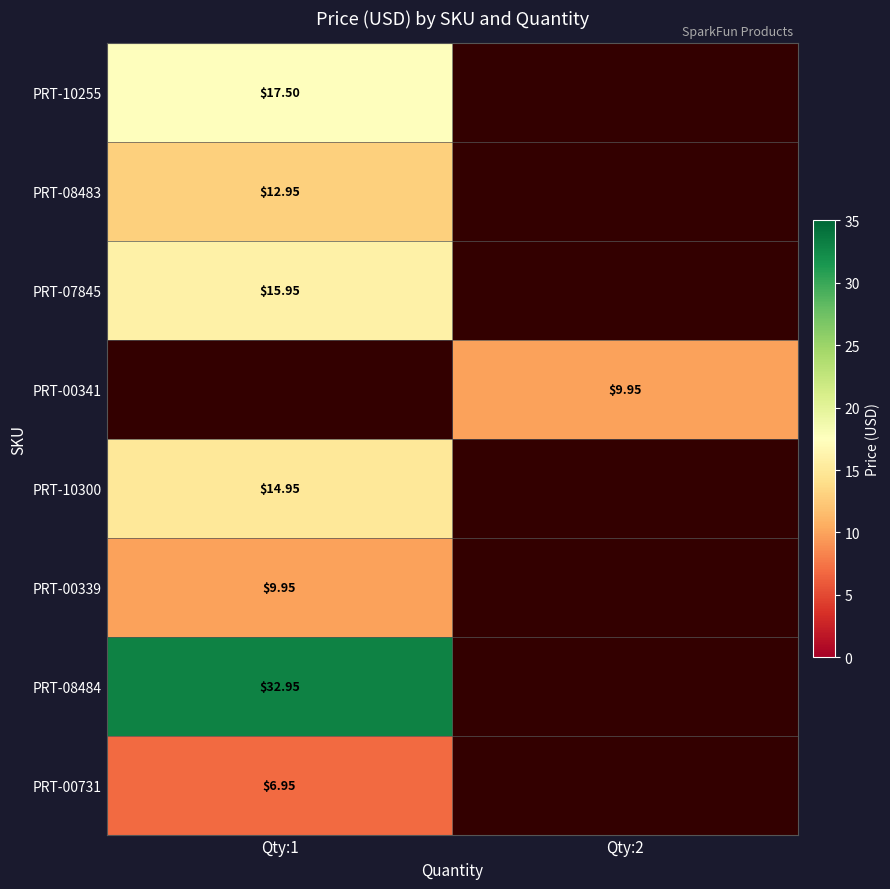

Is the value of PRT-10255 at Qty:1 greater than the value of PRT-10300 at Qty:1?

Yes